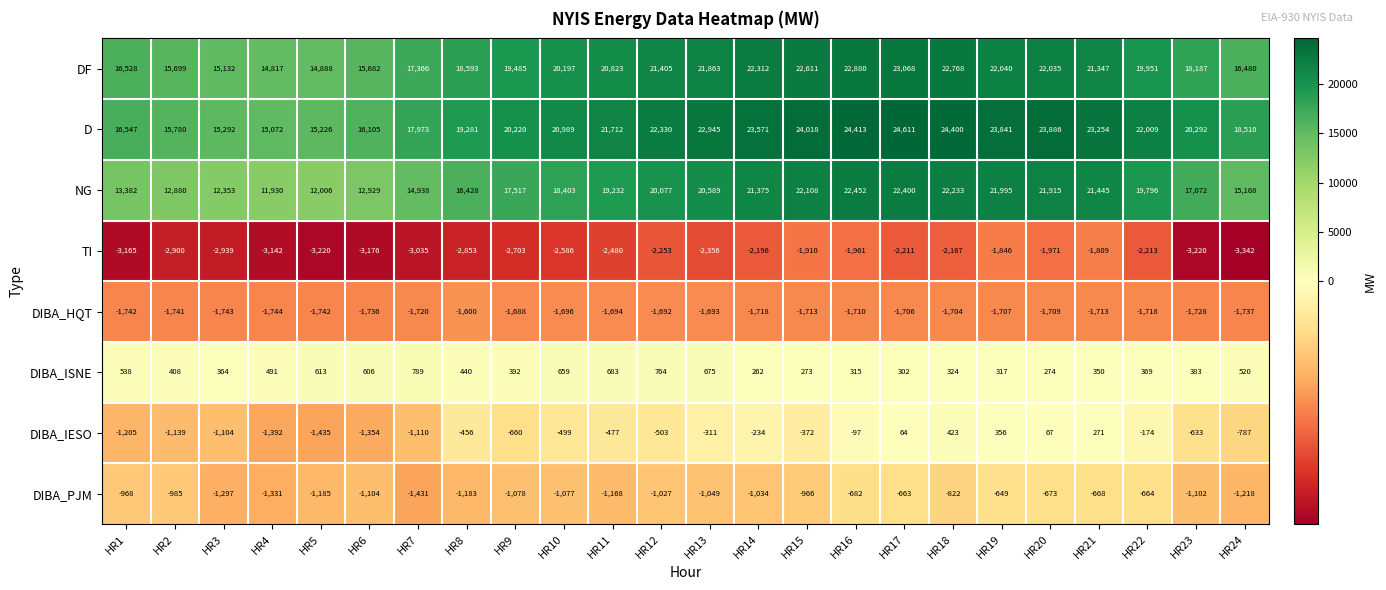

Which series has the largest total across all categories?

D